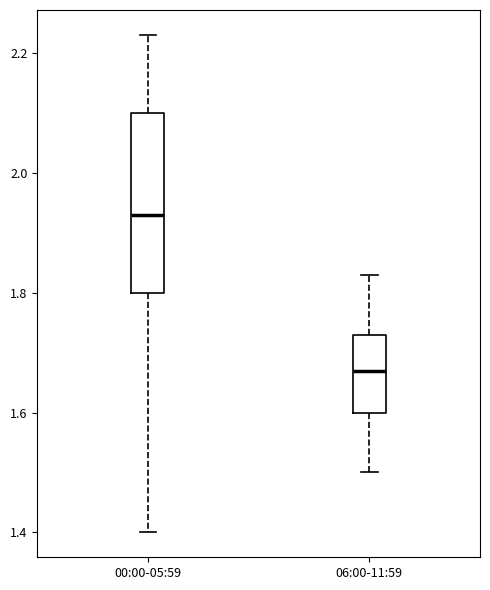

Which box has the highest median line?

00:00-05:59